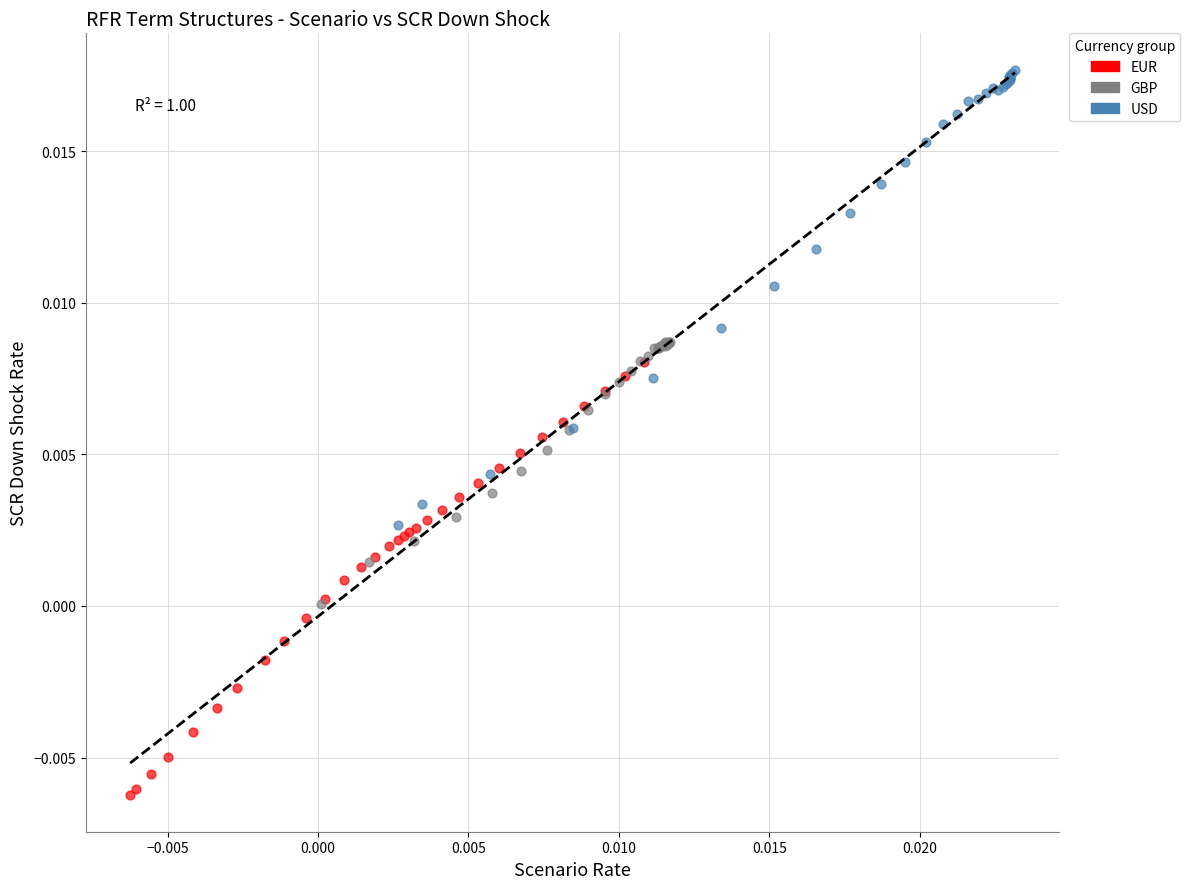

Which series reaches the minimum Y coordinate?

EUR